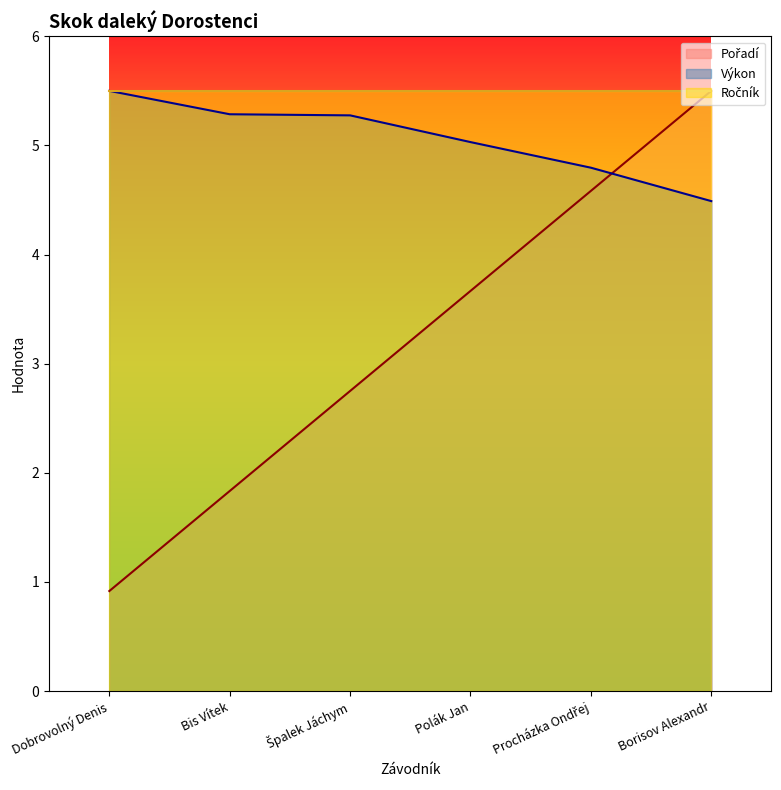

True or false: Výkon has more than 2 interior local peaks.

False